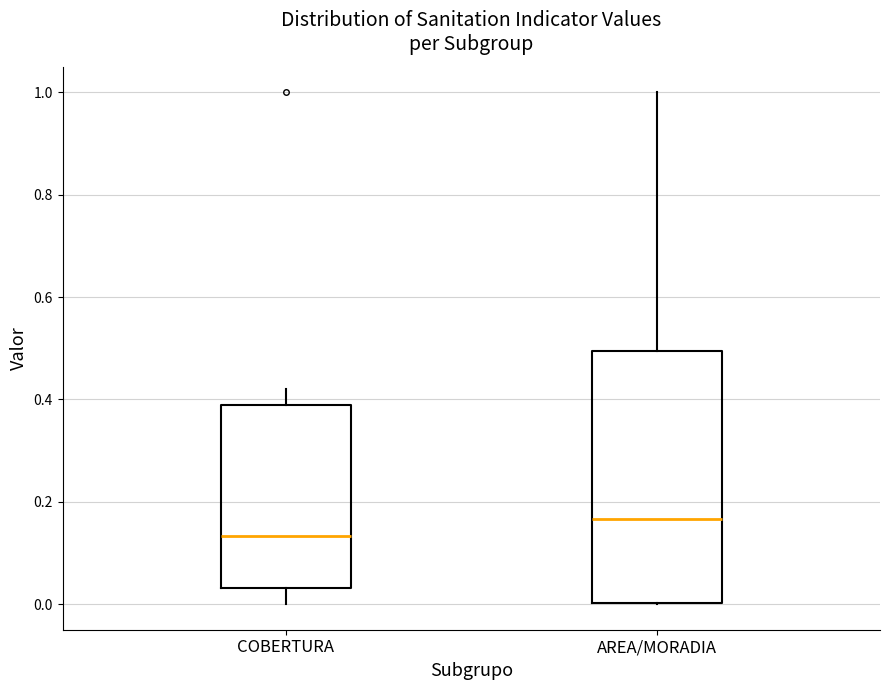

Which box has the highest median line?

AREA/MORADIA